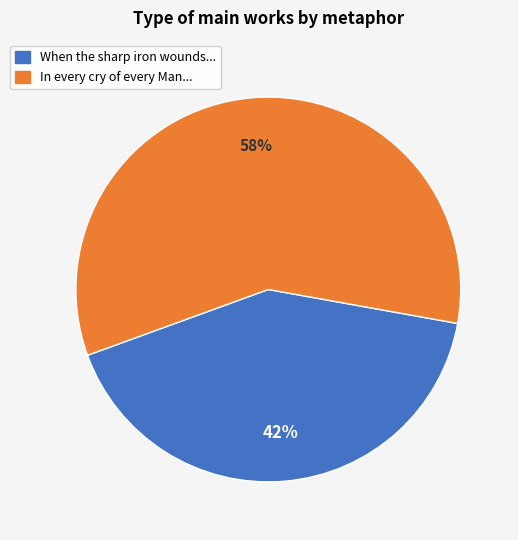

Which has a higher value, In every cry of every Man... or When the sharp iron wounds...?

In every cry of every Man...